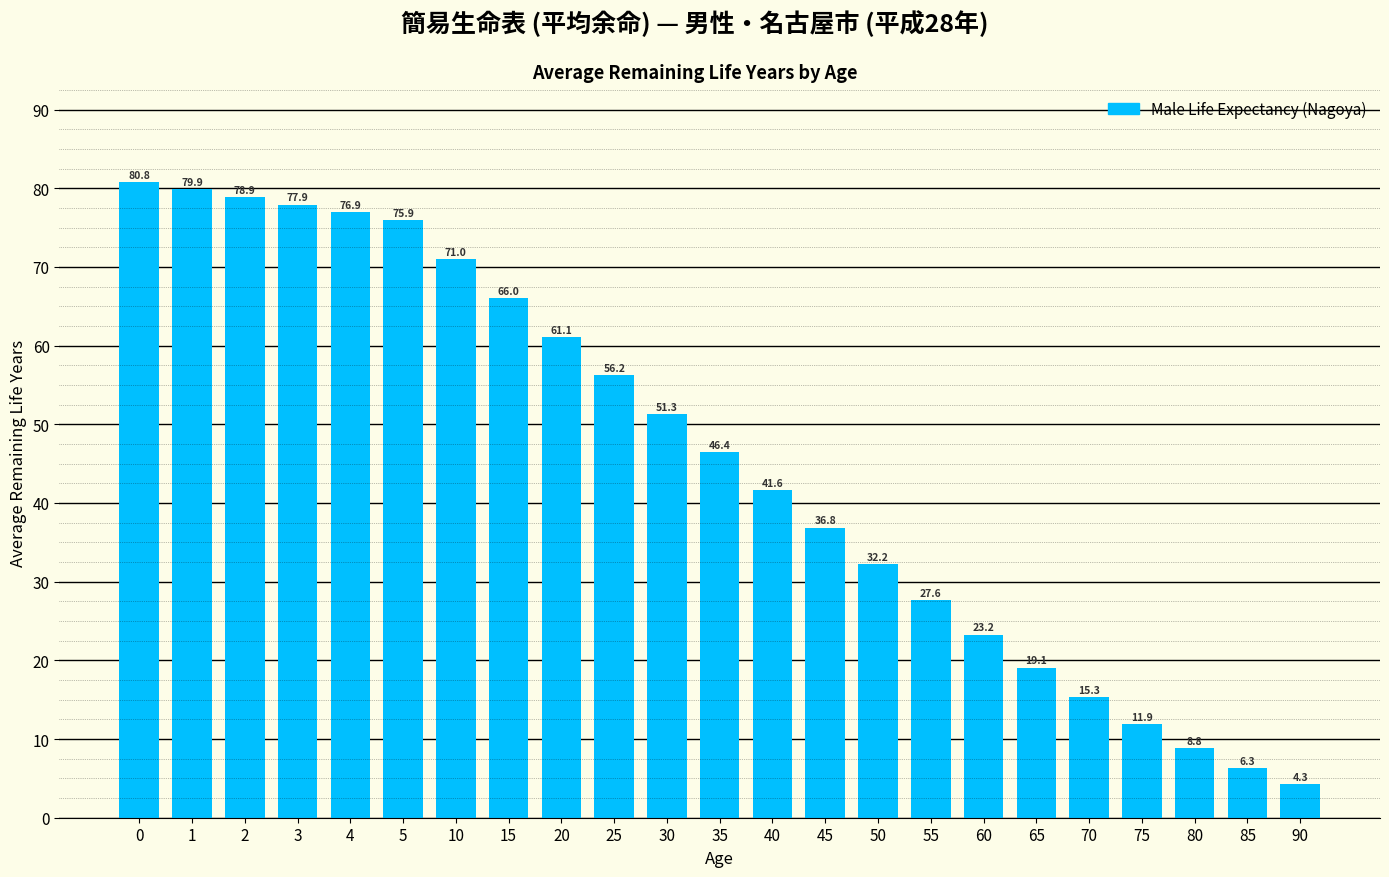

Approximately how many times larger is the value at 25 compared to 45?

1.5